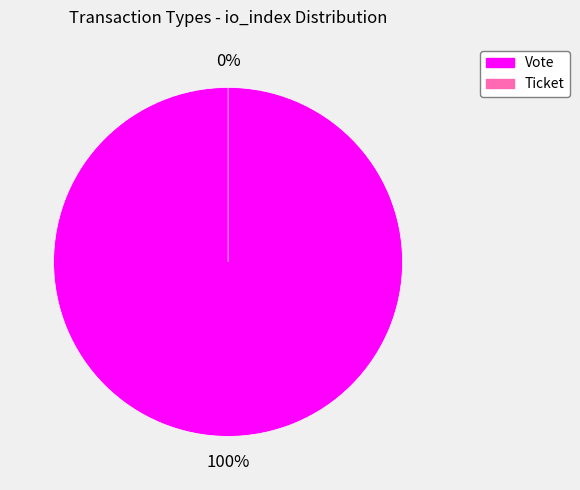

What is the change in value from Vote to Ticket?

-1